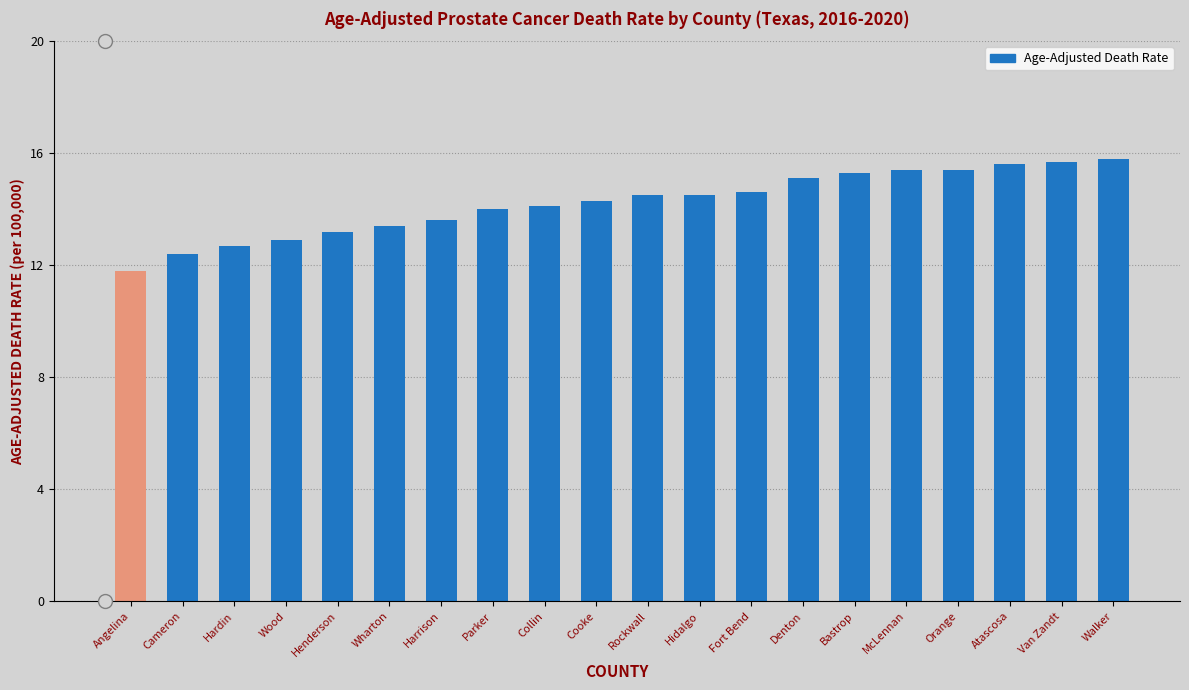

What is the ratio of the value at Angelina to the value at Walker?

0.7